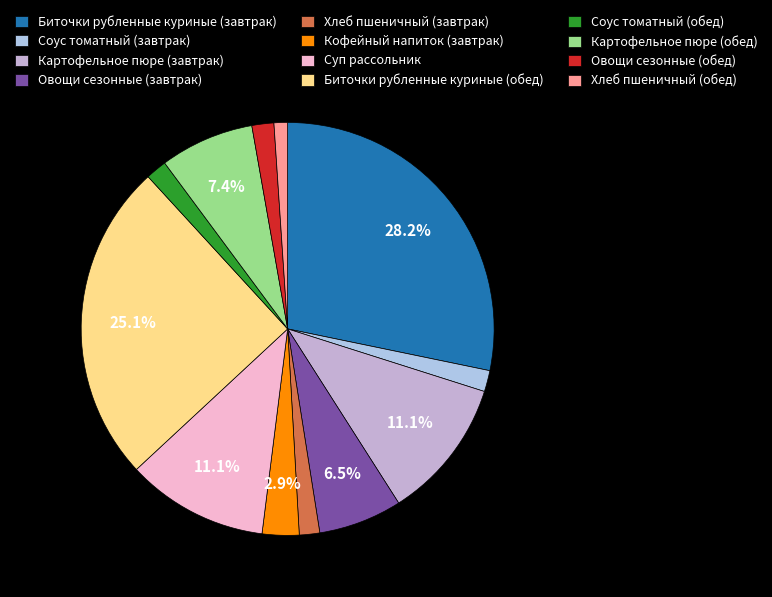

How many segments does this pie chart have?

12